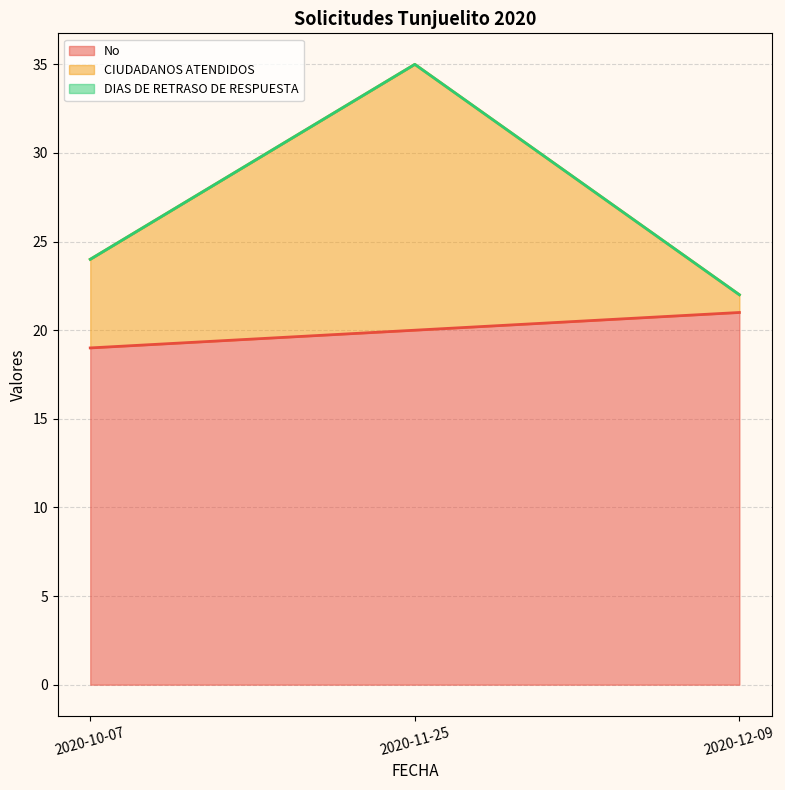

Which category has the highest value across all series?

2020-11-25